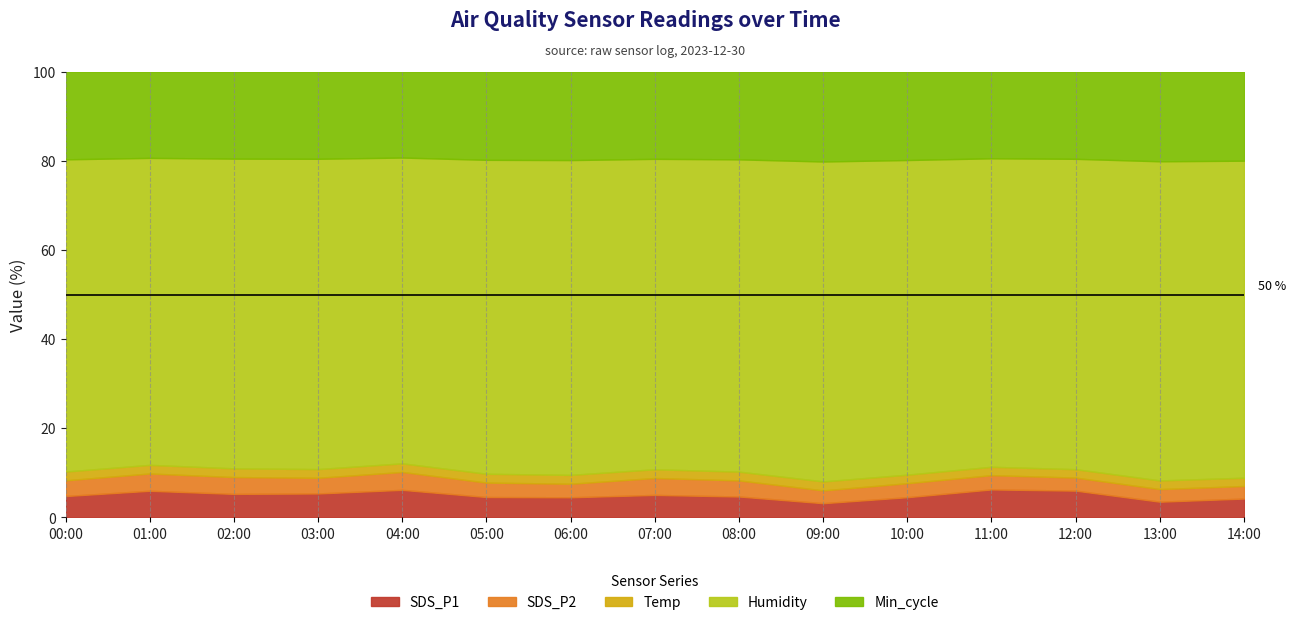

Which category has the highest value in the SDS_P2 series?

04:00